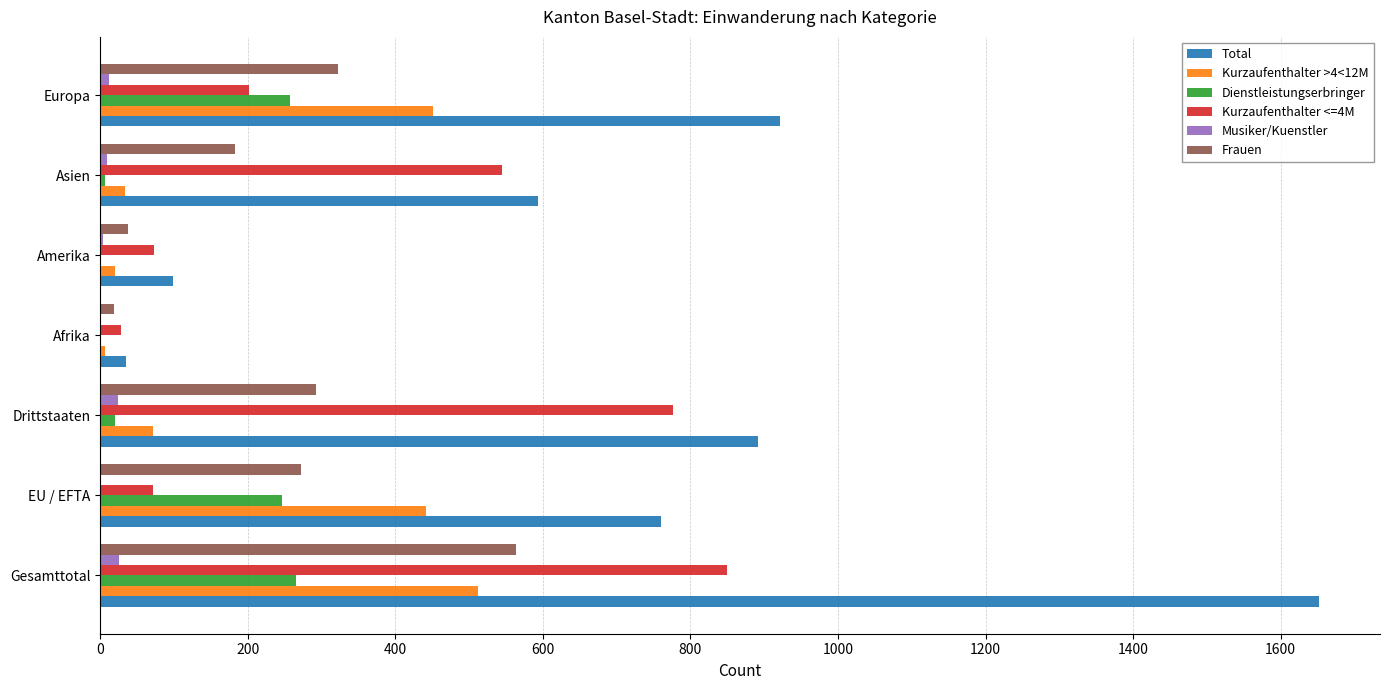

What is the sum of all Dienstleistungserbringer values?

797